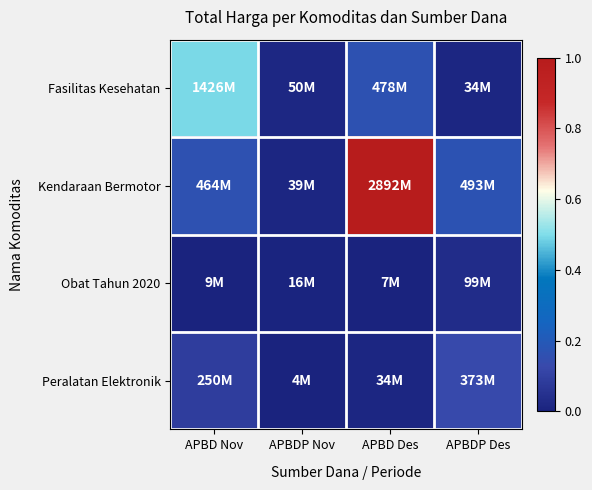

Which series has the widest spread of values?

Kendaraan Bermotor